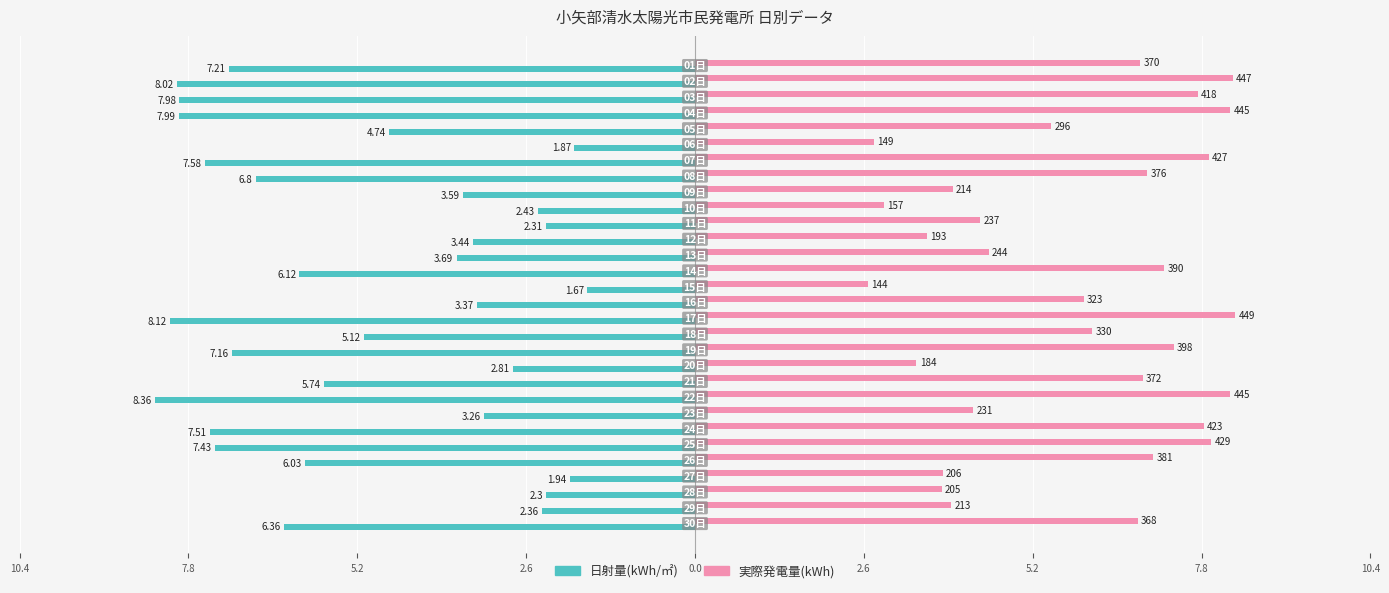

What are all the series names shown in the legend?

日射量(kWh/㎡), 実際発電量(kWh)